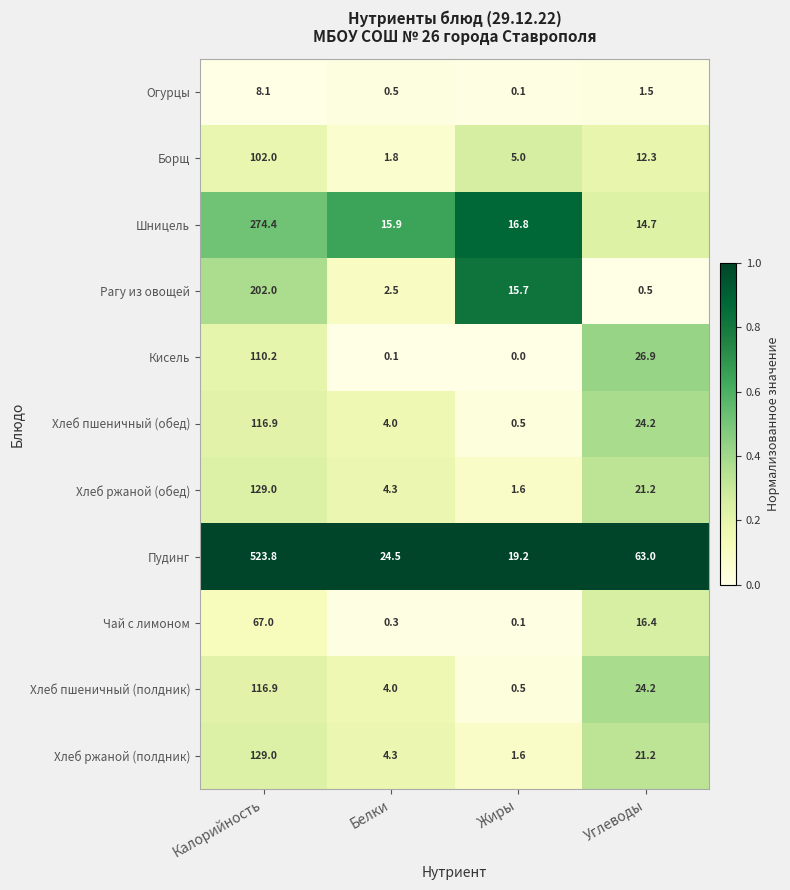

What is the spread (max minus min) of values at Белки?

24.4